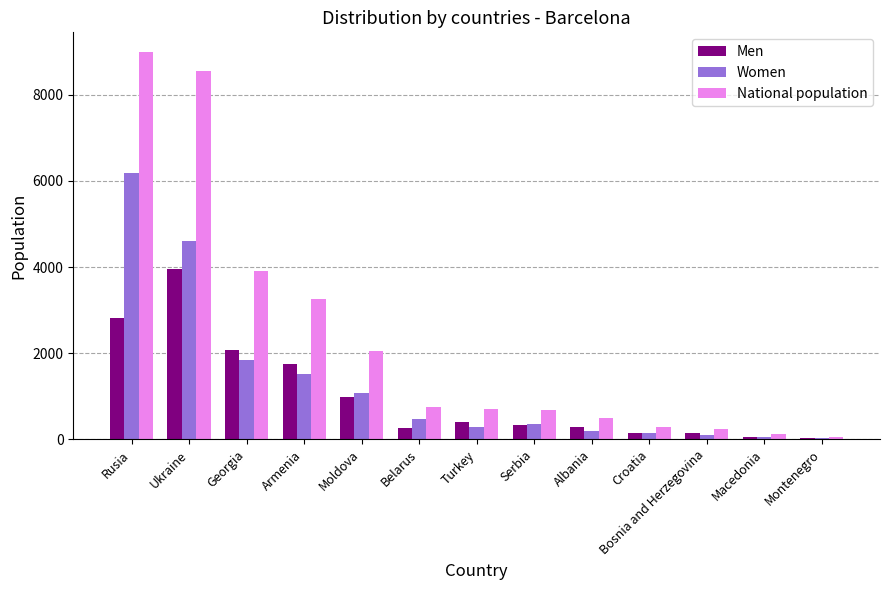

What is the approximate value of National population at Armenia?

3257